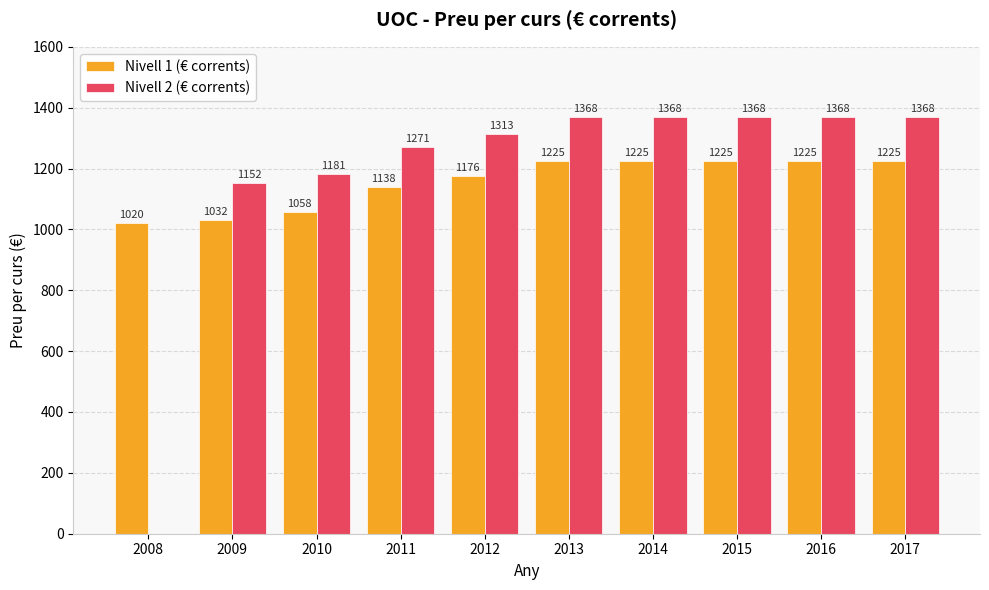

Which series has the largest total across all categories?

Nivell 2 (€ corrents)